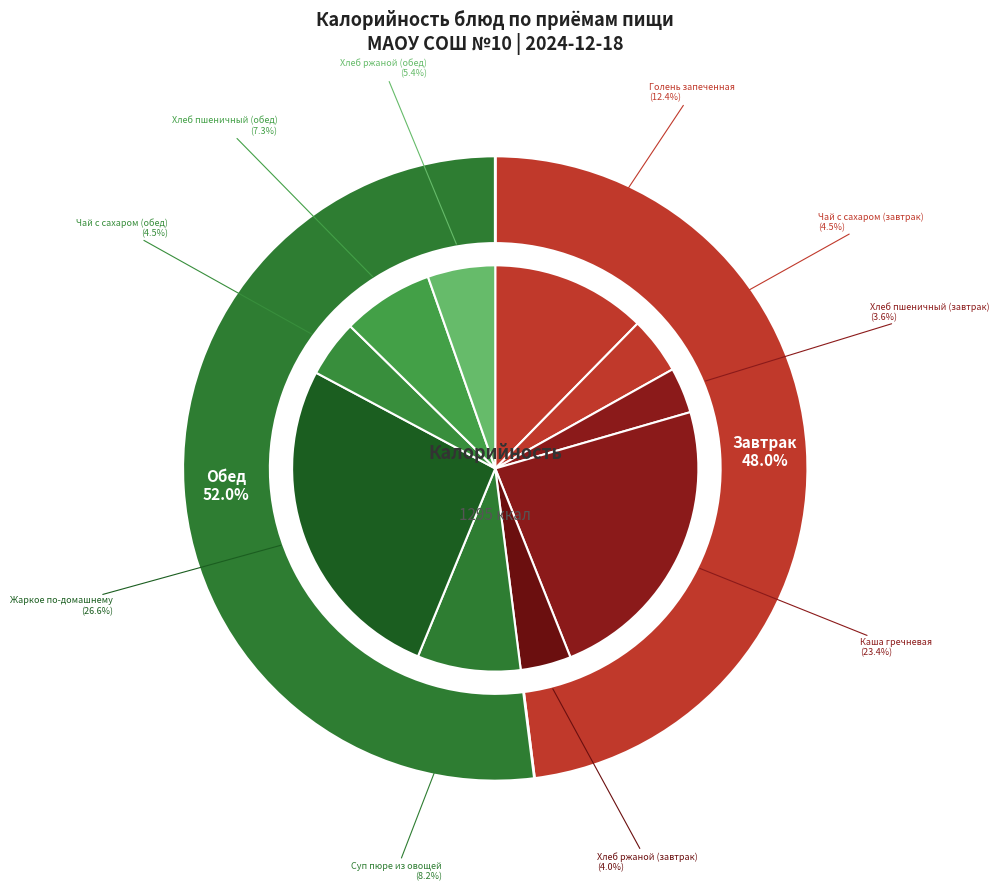

Is there any slice that represents more than half of the pie?

No